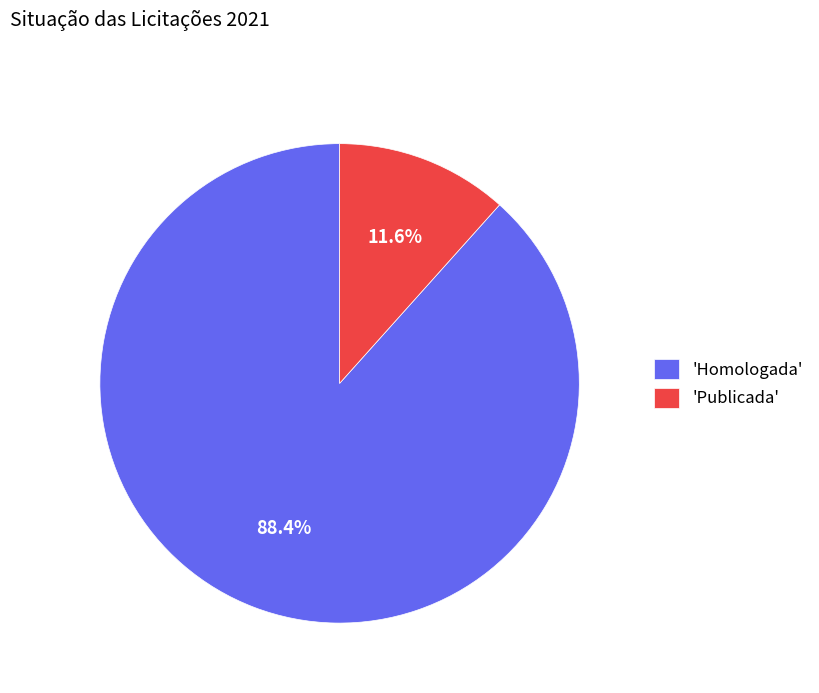

To the nearest percent, what is the difference between the largest and smallest slice percentages?

77%